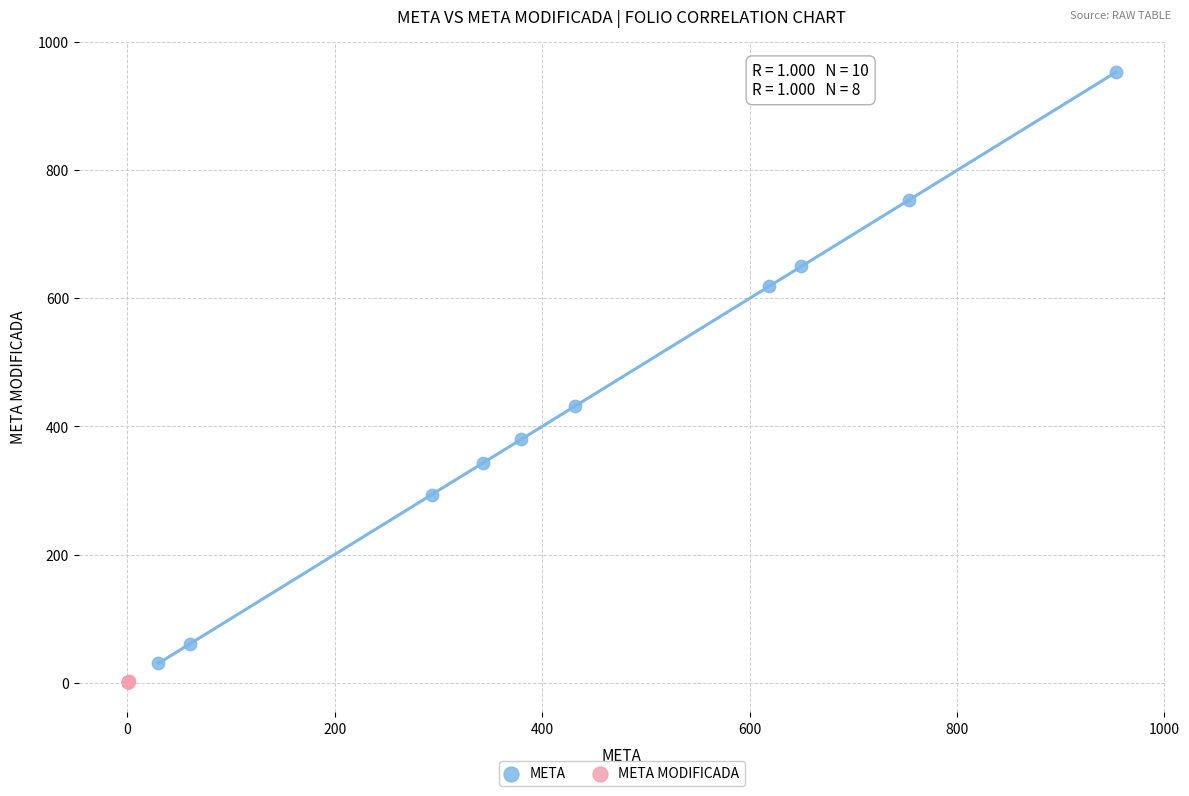

Which series has the largest Y range (max minus min)?

META